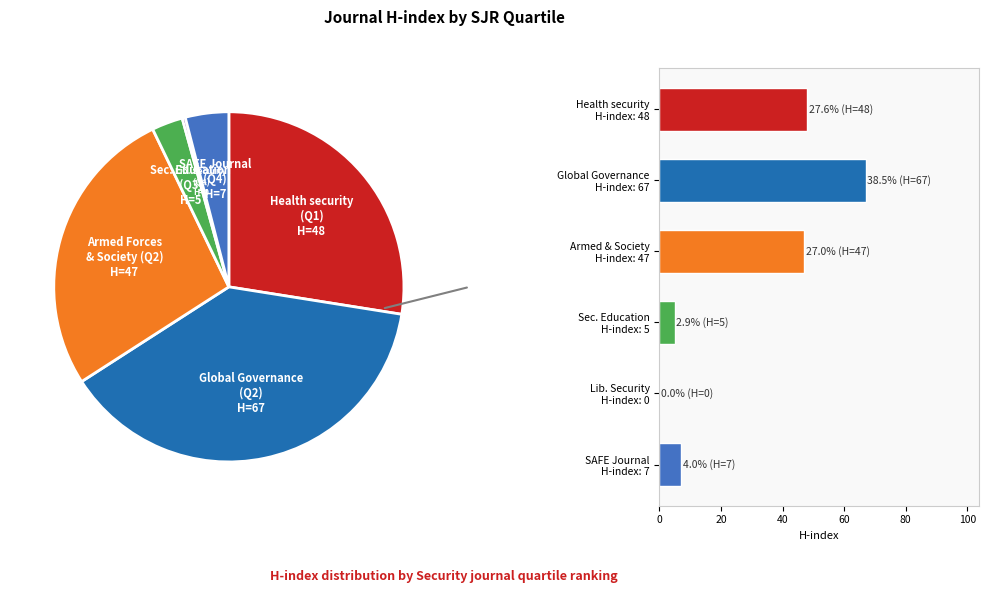

Is there a majority slice in this chart?

No